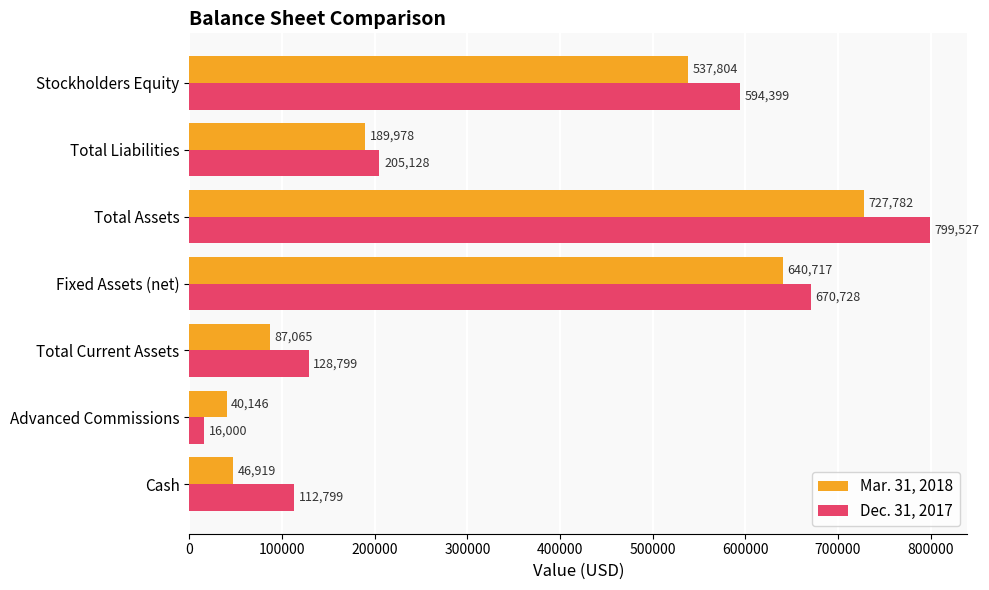

How many values in the Dec. 31, 2017 series are below 205128?

3